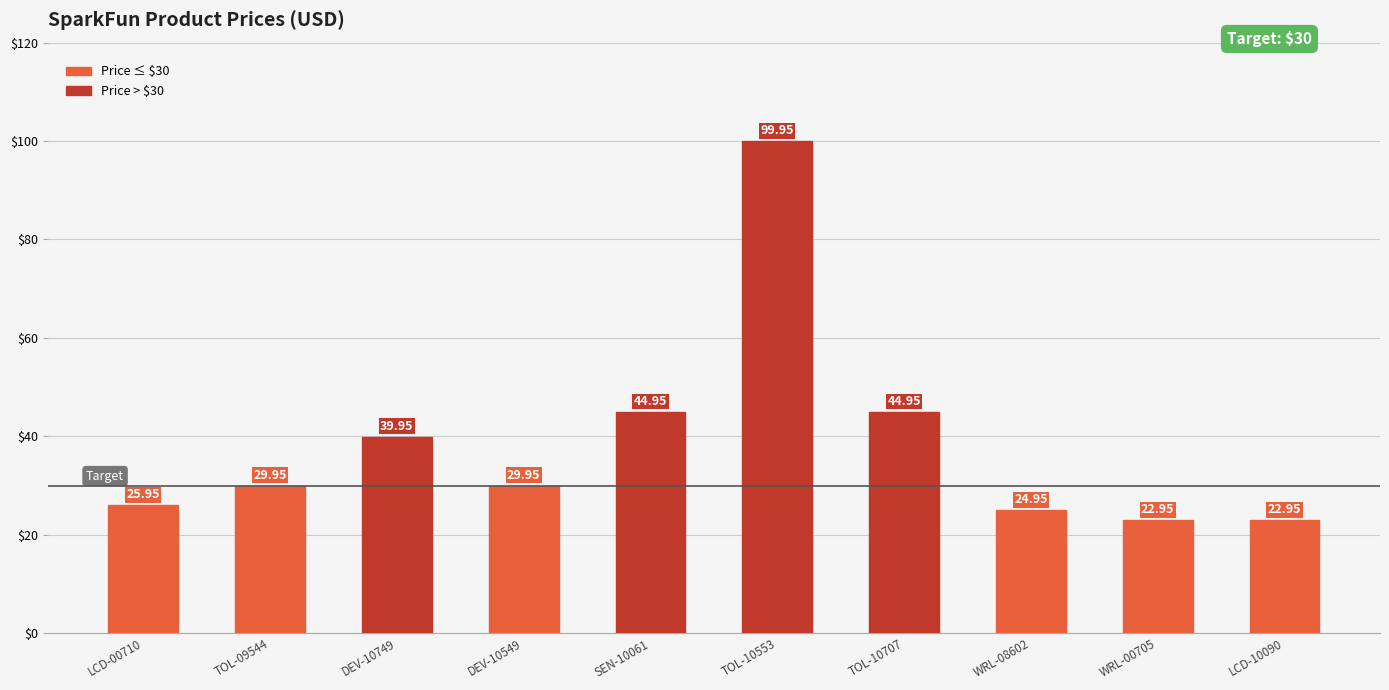

What is the sum of the values at LCD-10090 and WRL-08602?

47.9